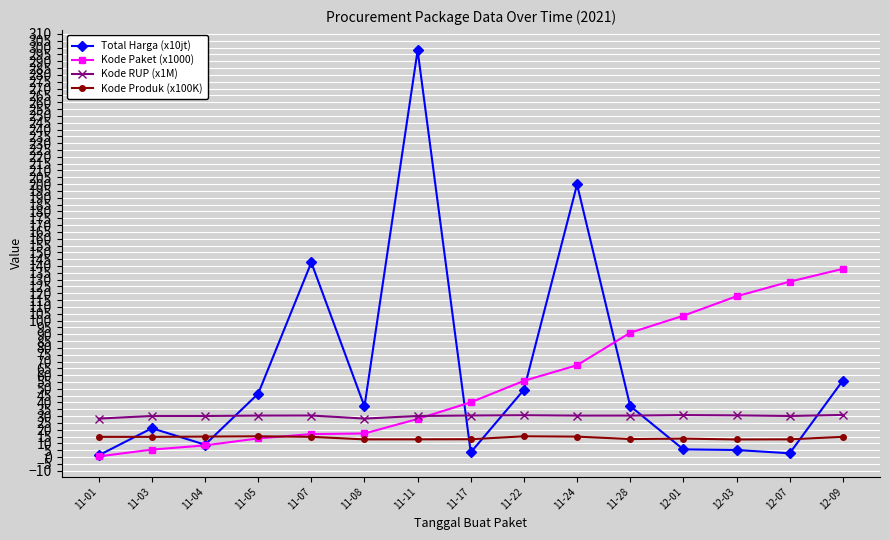

Which series has the widest spread of values?

Total Harga (x10jt)